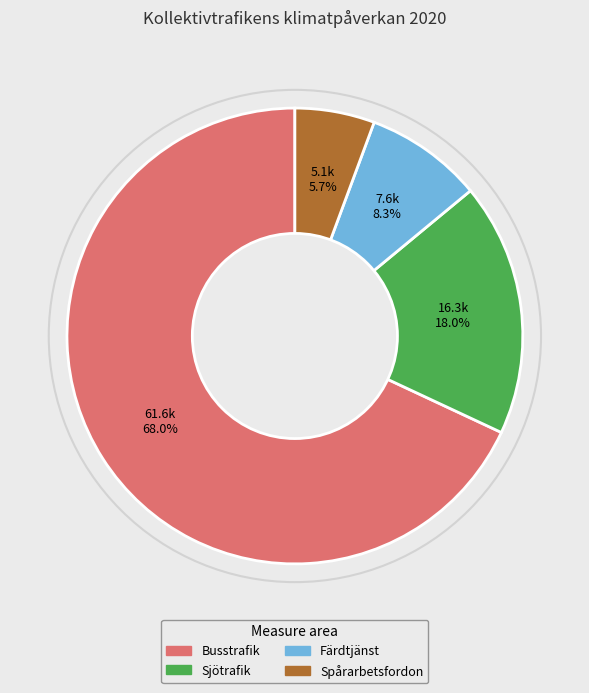

What is the ratio of the value at Busstrafik to the value at Sjötrafik?

3.8